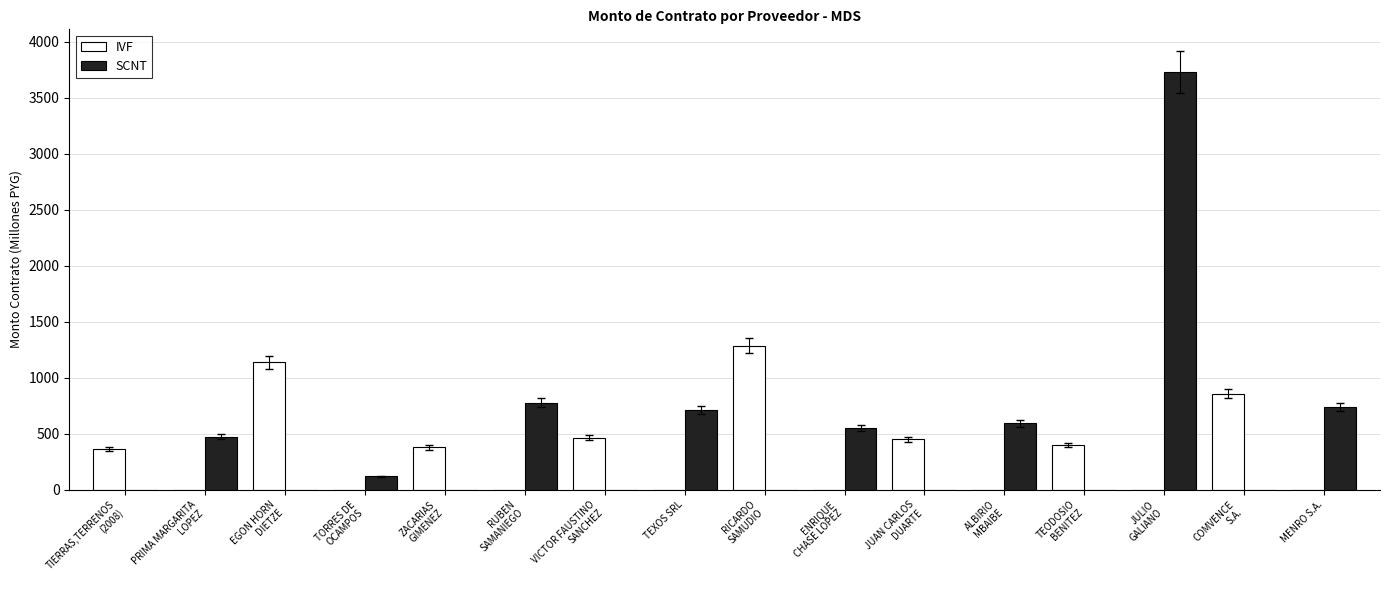

What is the highest value of the SCNT series?

3726.6